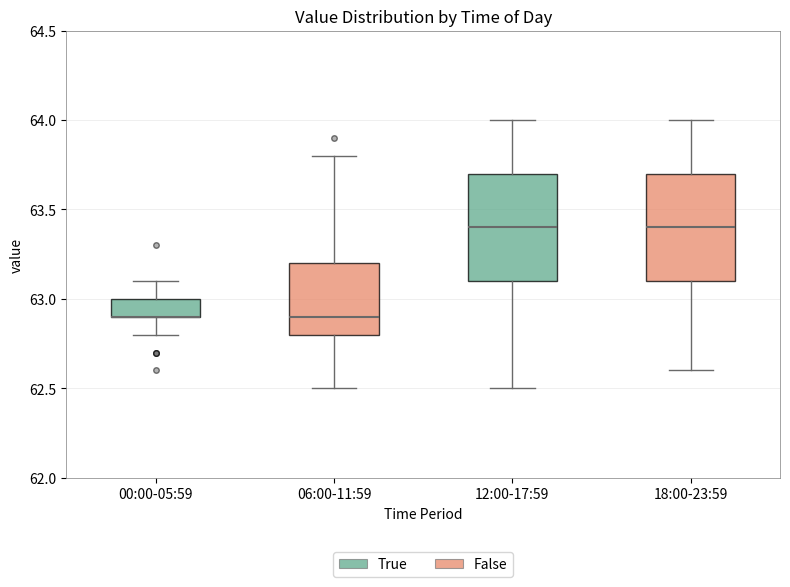

Where does the median line of the box for 06:00-11:59 sit on the y-axis? The values are not printed on the chart, so give them approximately, as read against the axis.

62.9